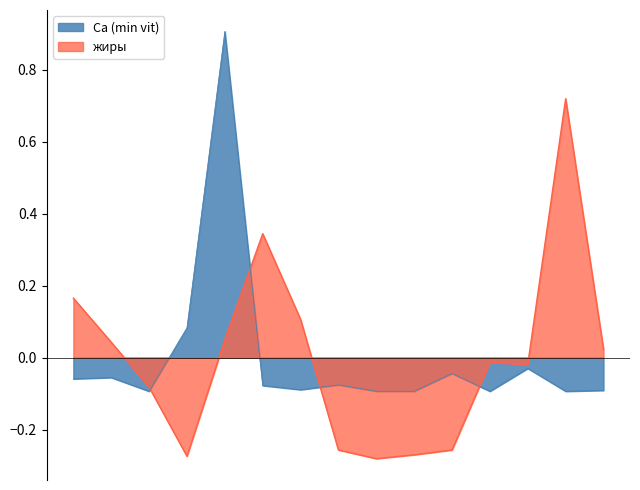

How many values in the жиры series exceed 0?

7